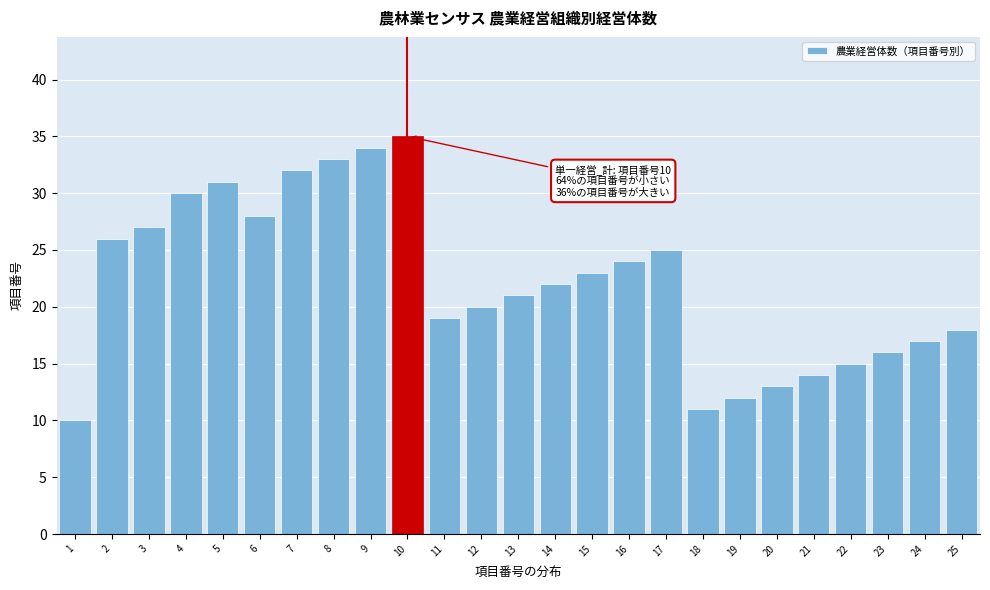

Reading right to left, what are all the values shown in this chart?

18	17	16	15	14	13	12	11	25	24	23	22	21	20	19	35	34	33	32	28	31	30	27	26	10